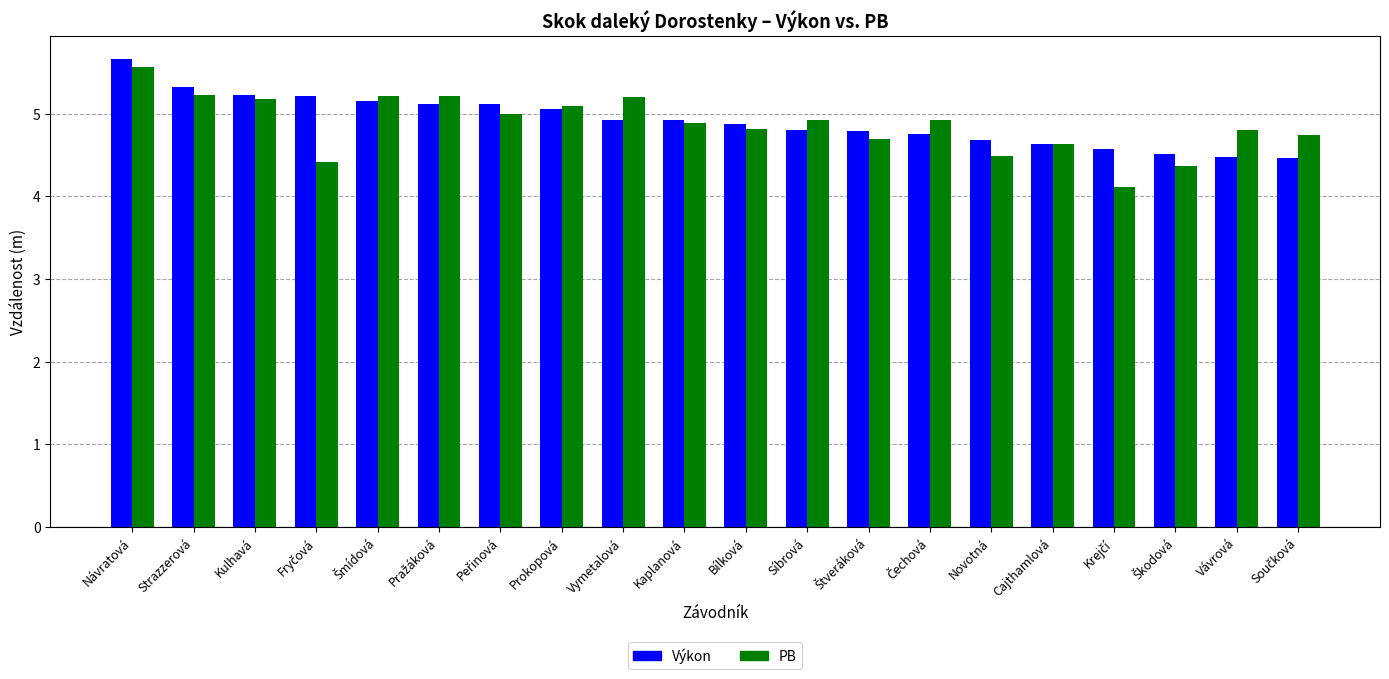

The value of Výkon at Cajthamlová is 1.4. True or false?

False